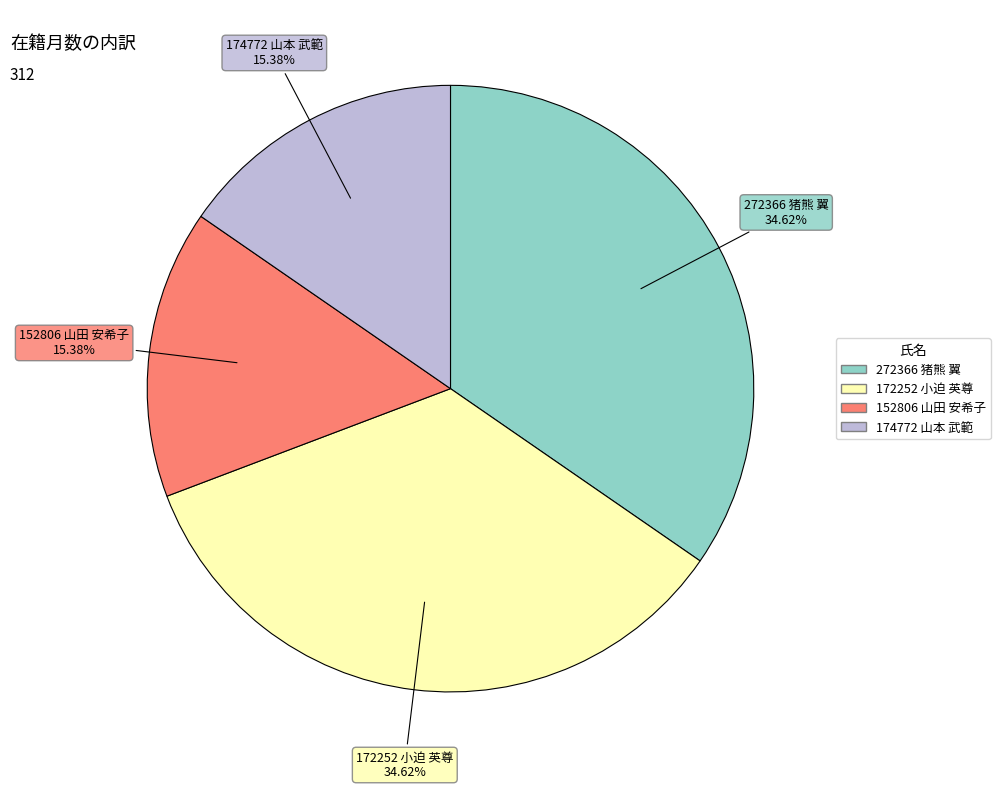

Does 172252 小迫 英尊 represent more than half of the total?

No